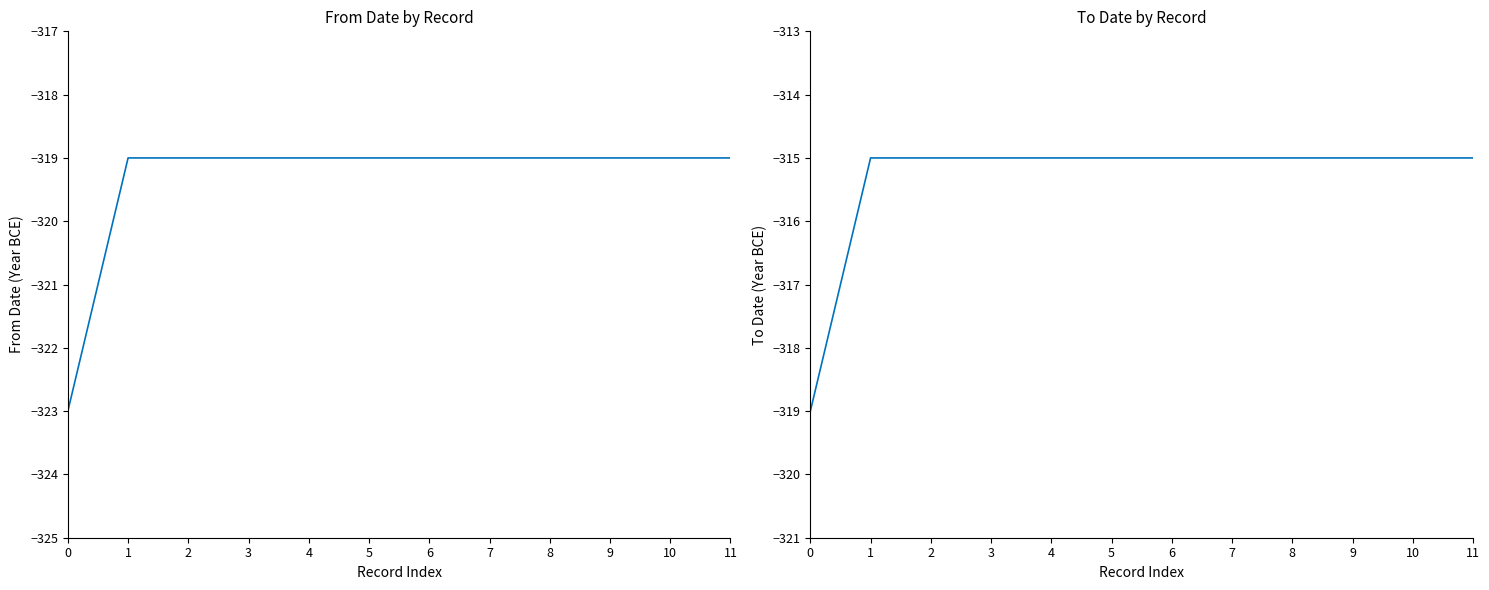

What is the smallest value displayed?

-323